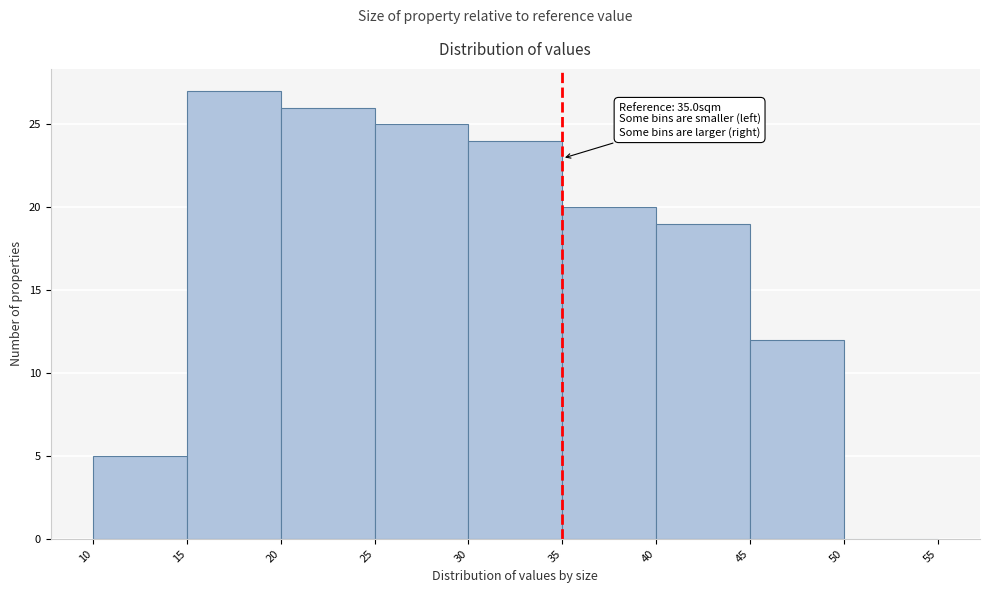

Over which range of the x-axis is the bar tallest?

15 to 20